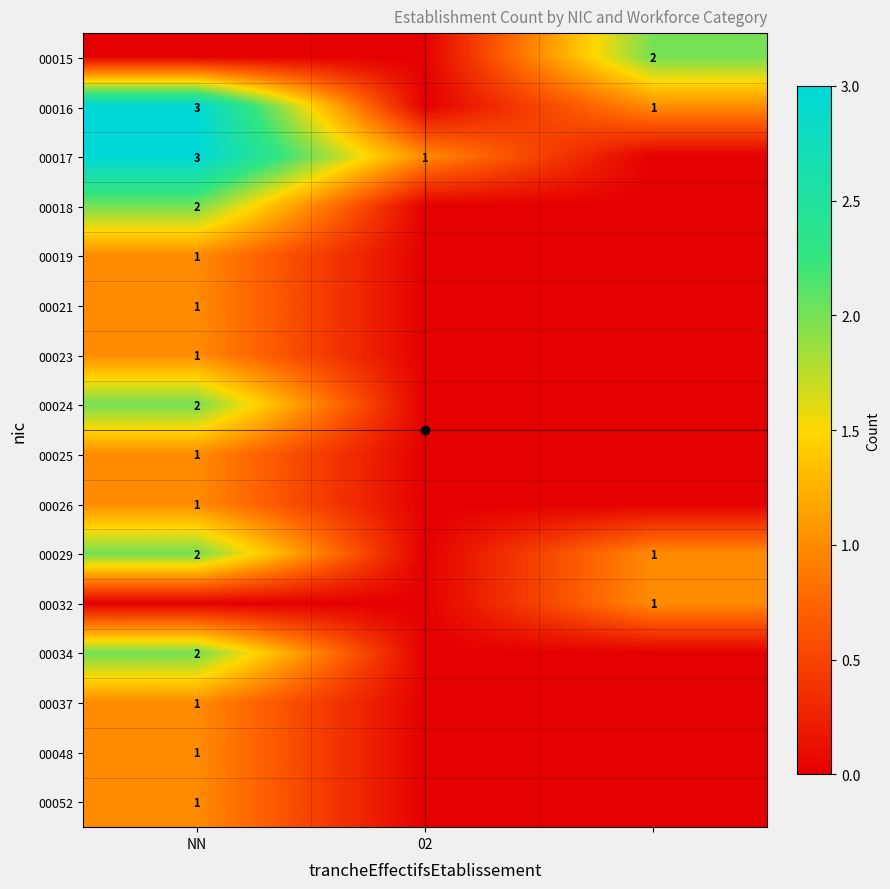

Is it true that 00048 equals 1 at NN?

True